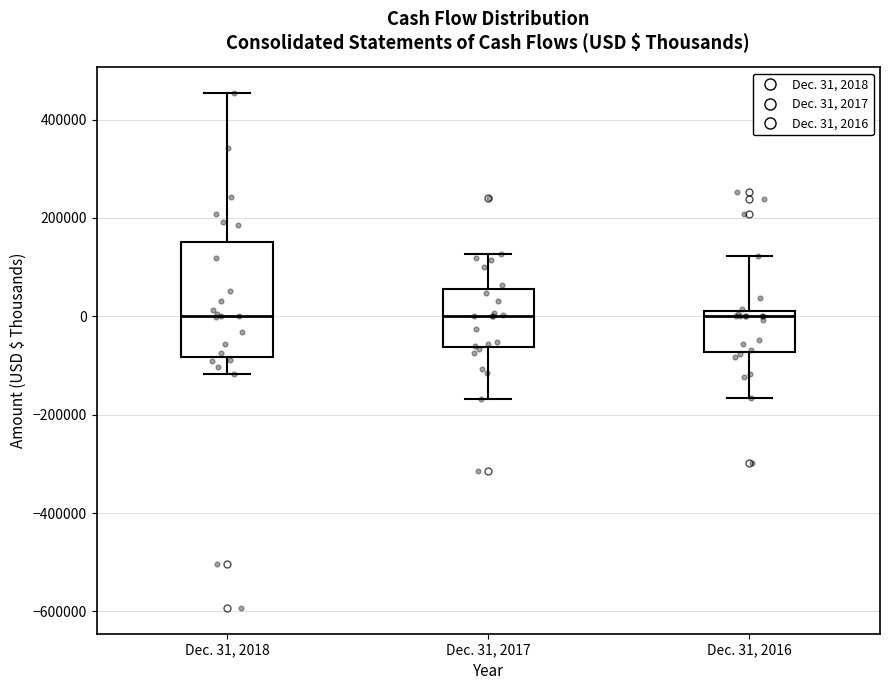

Reading left to right, transcribe this box plot: for each box, give where its median line is, the range the box spans, and where its two whiskers end, as read against the y-axis. The values are not printed on the chart, so give them approximately, as read against the axis.

Dec. 31, 2018: median 0, box -80000 to 160000, whiskers -120000 to 460000
Dec. 31, 2017: median 0, box -60000 to 60000, whiskers -160000 to 120000
Dec. 31, 2016: median 0, box -80000 to 20000, whiskers -160000 to 120000